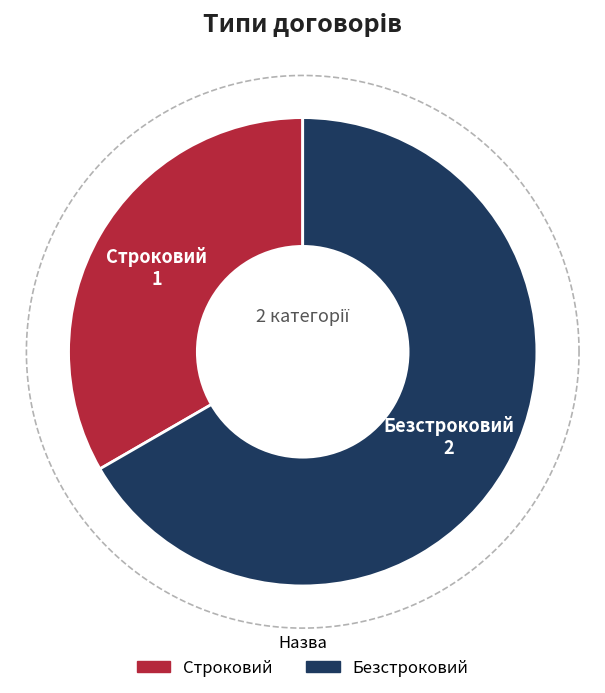

How many segments does this pie chart have?

2